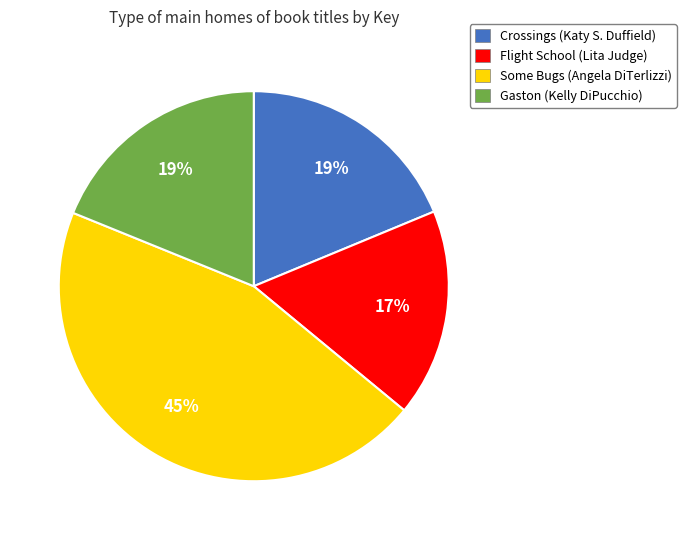

To the nearest percent, what is the difference between the Gaston and Some Bugs slice percentages?

26%